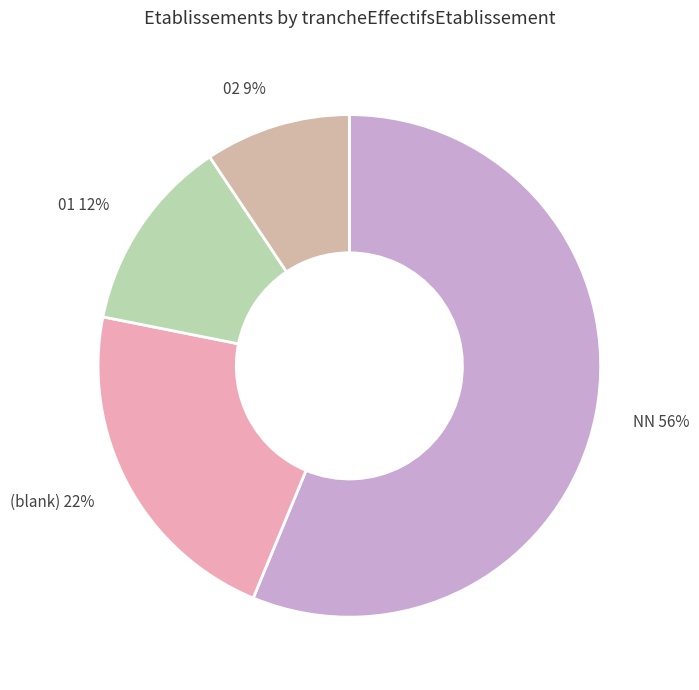

Rank the categories by value from lowest to highest.

02 9%, 01 12%, (blank) 22%, NN 56%